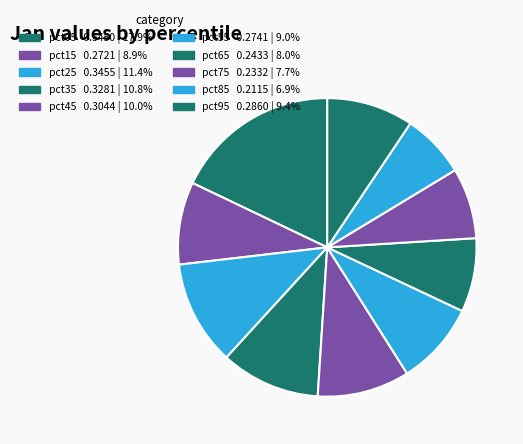

Count the number of slices in the pie.

10